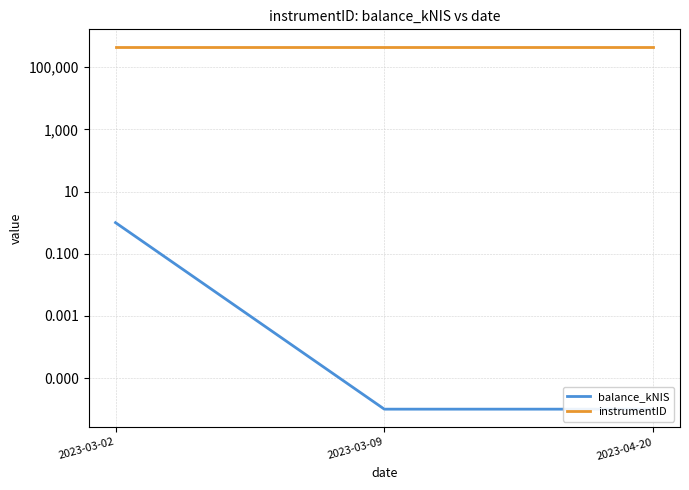

Which series has the largest total across all categories?

instrumentID